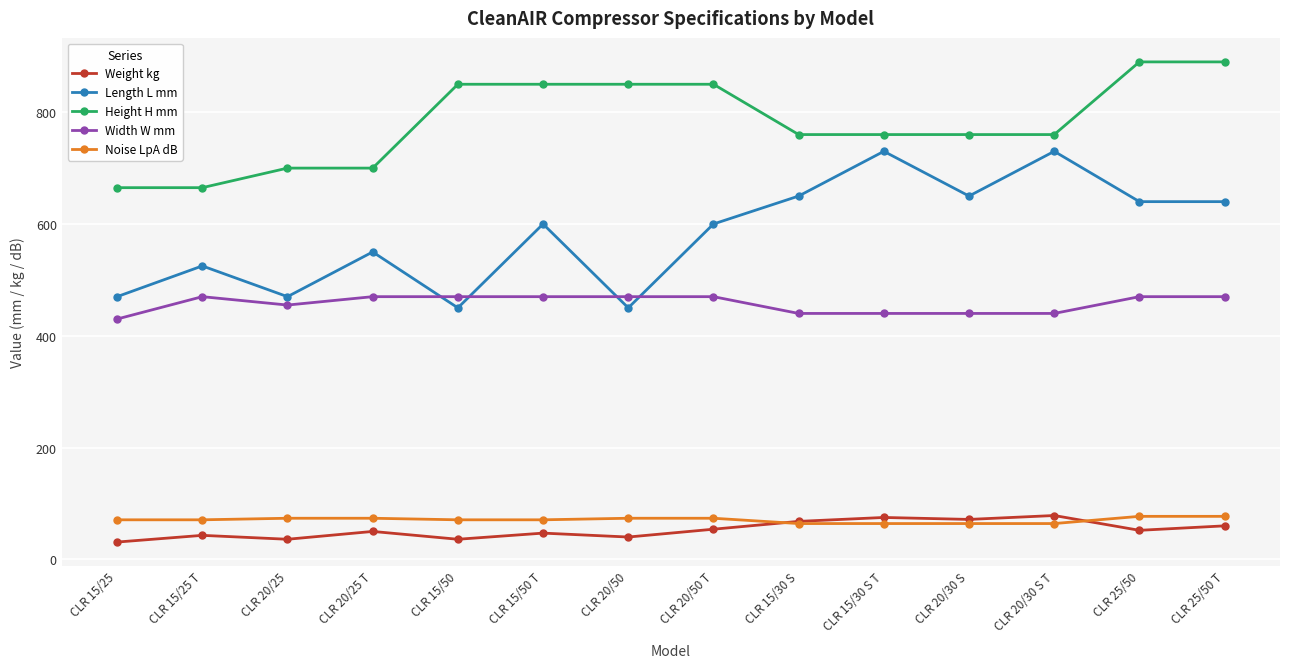

How many distinct data groups are displayed?

5